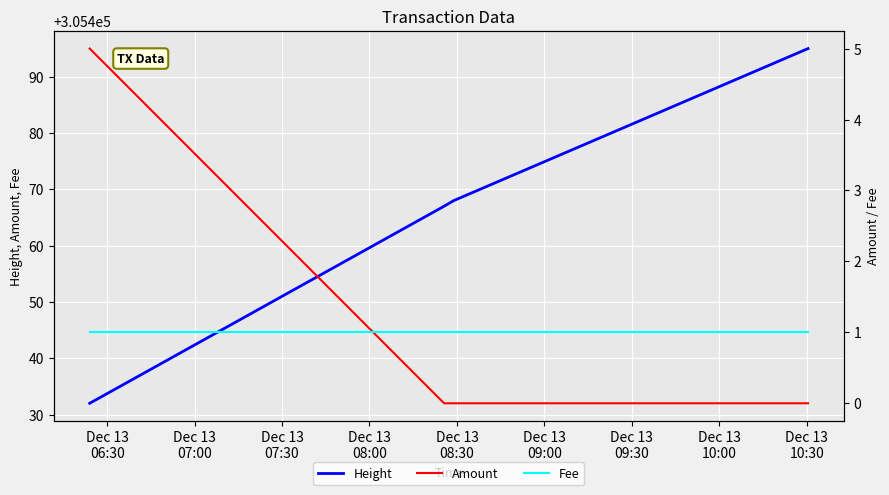

True or false: Fee has more than 0 points higher than both neighbors.

False